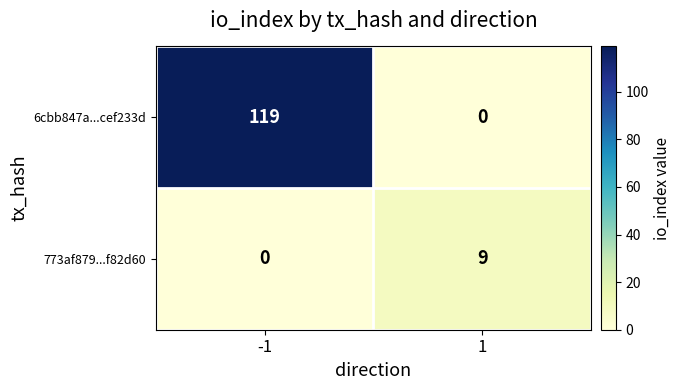

True or false: 773af879...f82d60 has a value of 4 at 1.

False